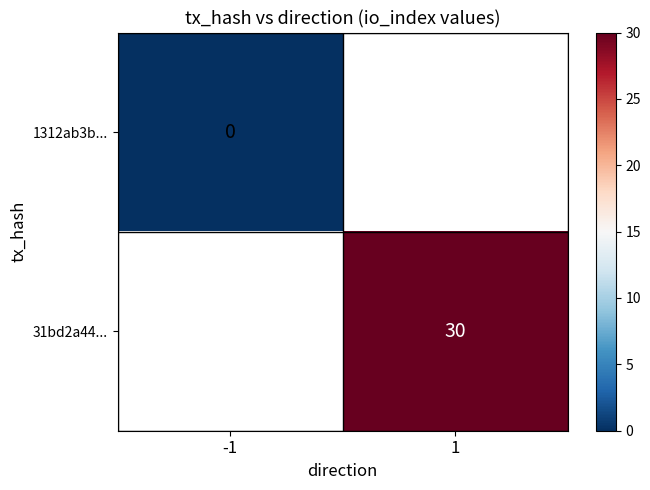

The value of 31bd2a44... at 1 is 19. True or false?

False